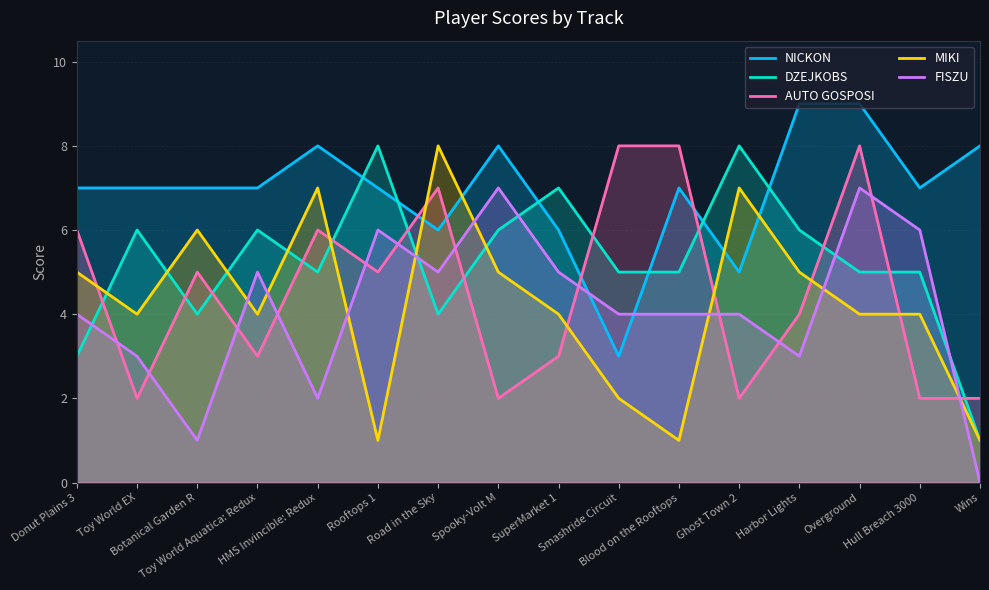

True or false: MIKI has a value of 9 at Harbor Lights.

False